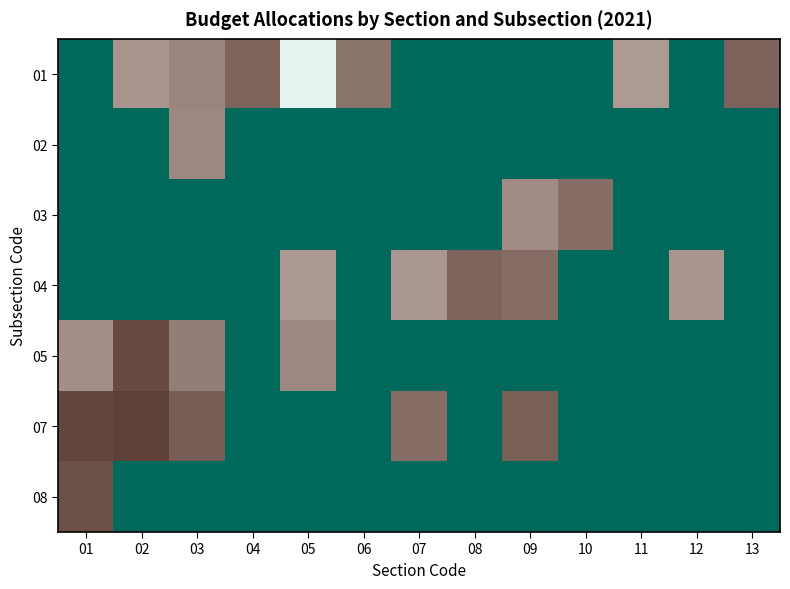

At which category does the chart reach its minimum across all series?

01